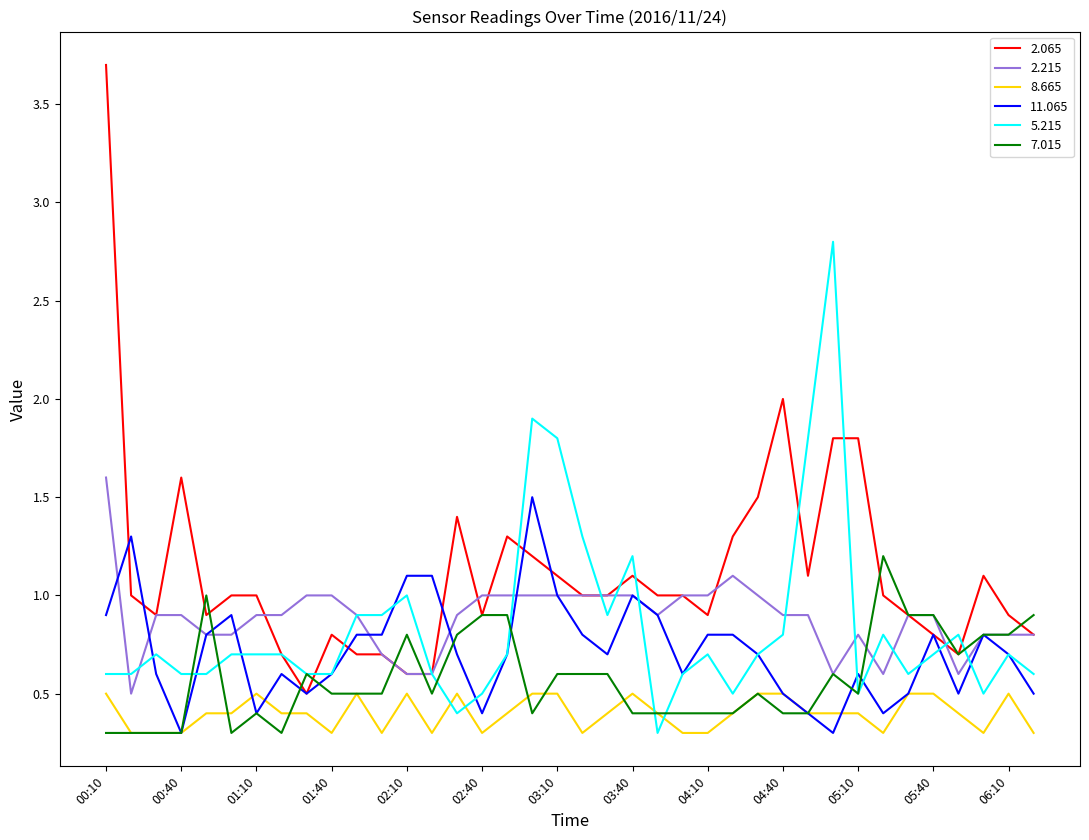

What is the minimum value shown in the chart?

0.3